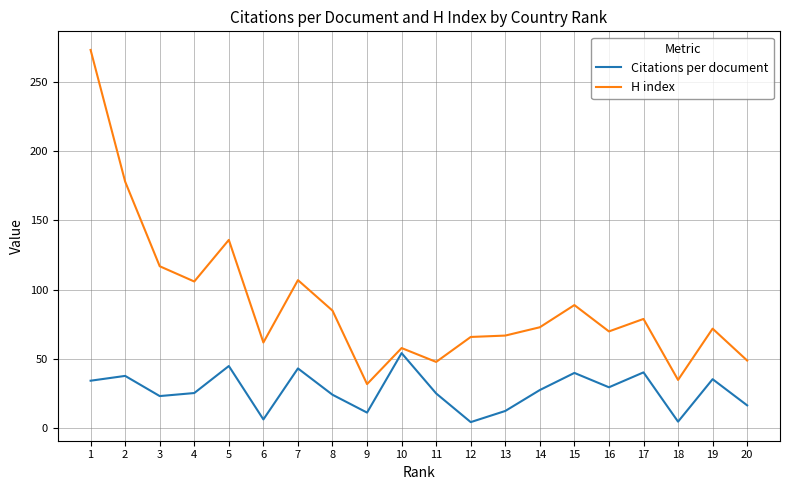

What is the difference between the maximum and minimum values in the Citations per document series?

49.8